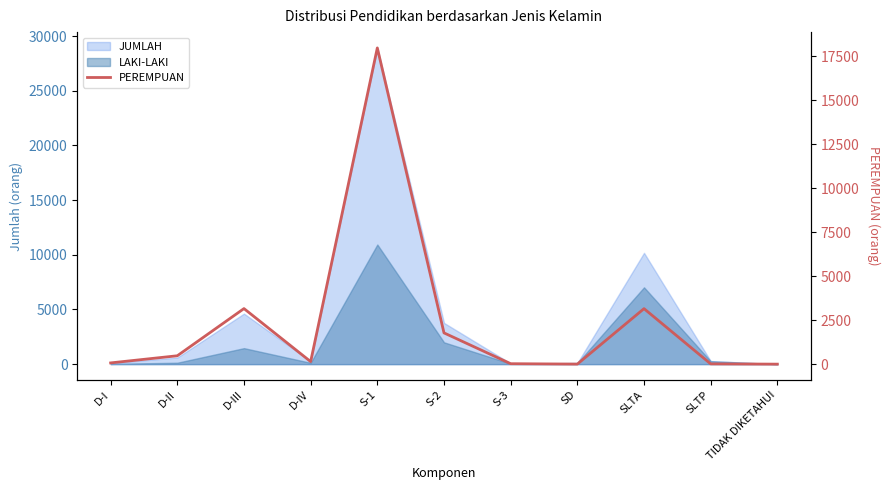

Where does the data first go above 144?

D-II